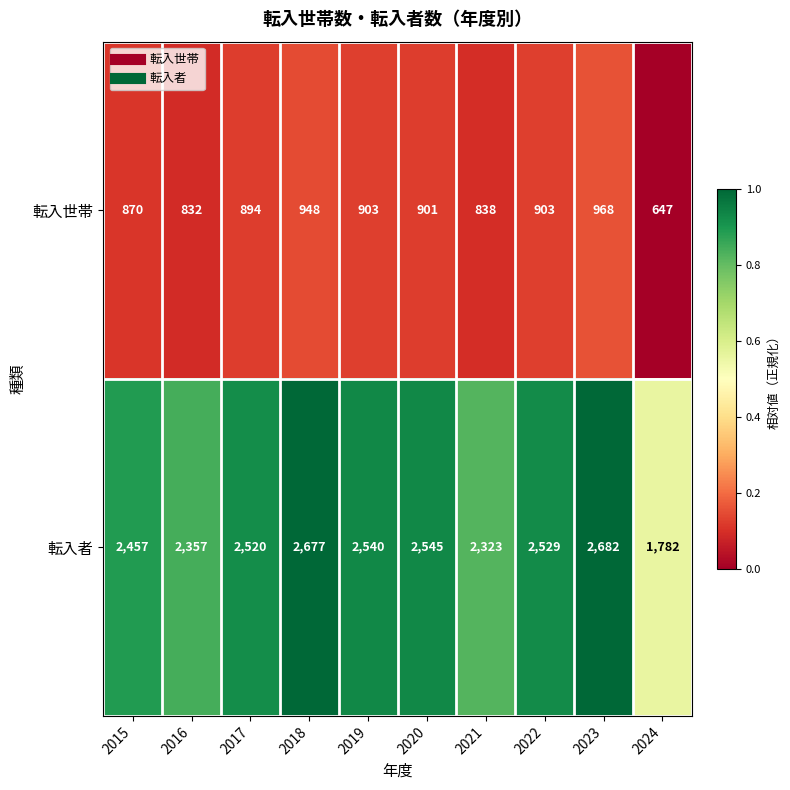

Where does the 転入者 series first go above 2529?

2018